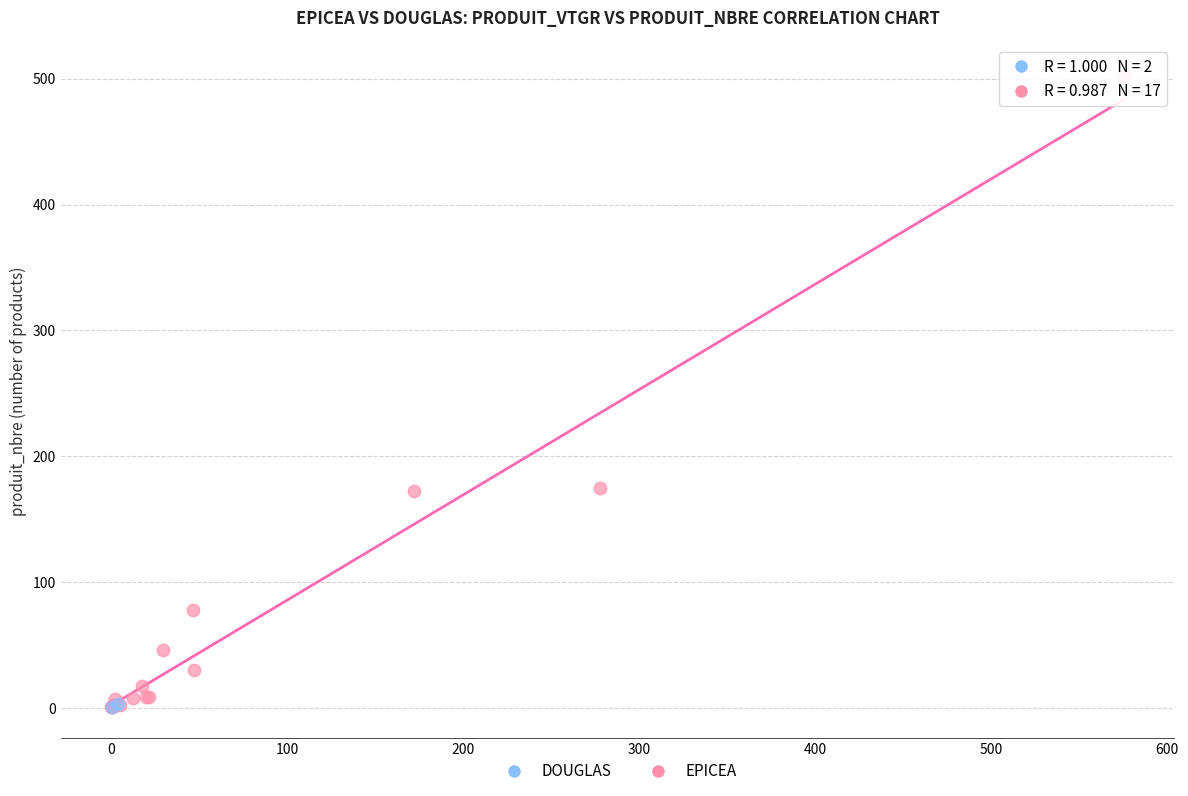

What are all the series names shown in the legend?

DOUGLAS, EPICEA